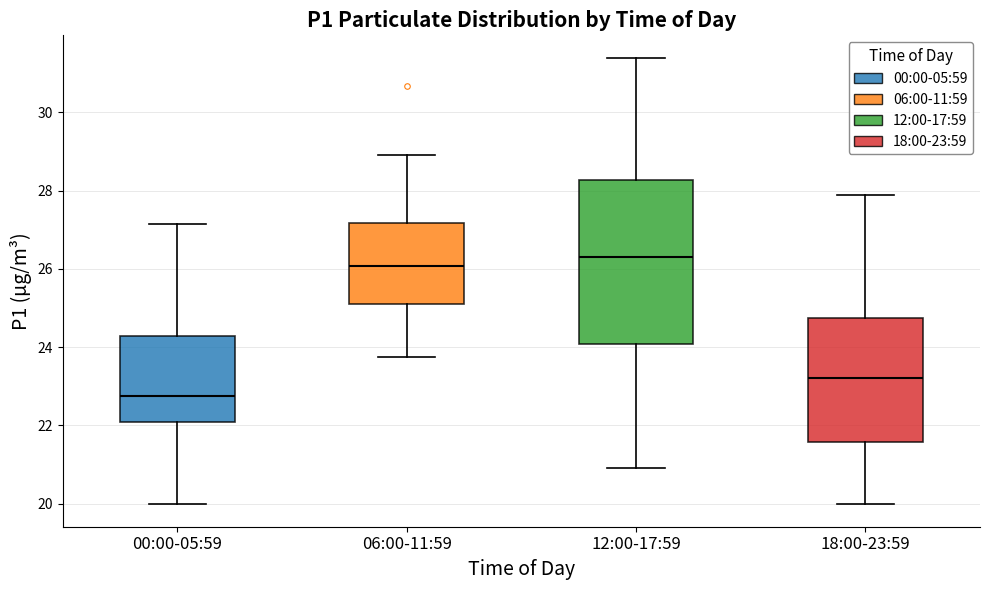

Reading left to right, transcribe this box plot: for each box, give where its median line is, the range the box spans, and where its two whiskers end, as read against the y-axis. The values are not printed on the chart, so give them approximately, as read against the axis.

00:00-05:59: median 22.8, box 22.0 to 24.2, whiskers 20.0 to 27.2
06:00-11:59: median 26.0, box 25.2 to 27.2, whiskers 23.8 to 29.0
12:00-17:59: median 26.4, box 24.0 to 28.2, whiskers 21.0 to 31.4
18:00-23:59: median 23.2, box 21.6 to 24.8, whiskers 20.0 to 28.0